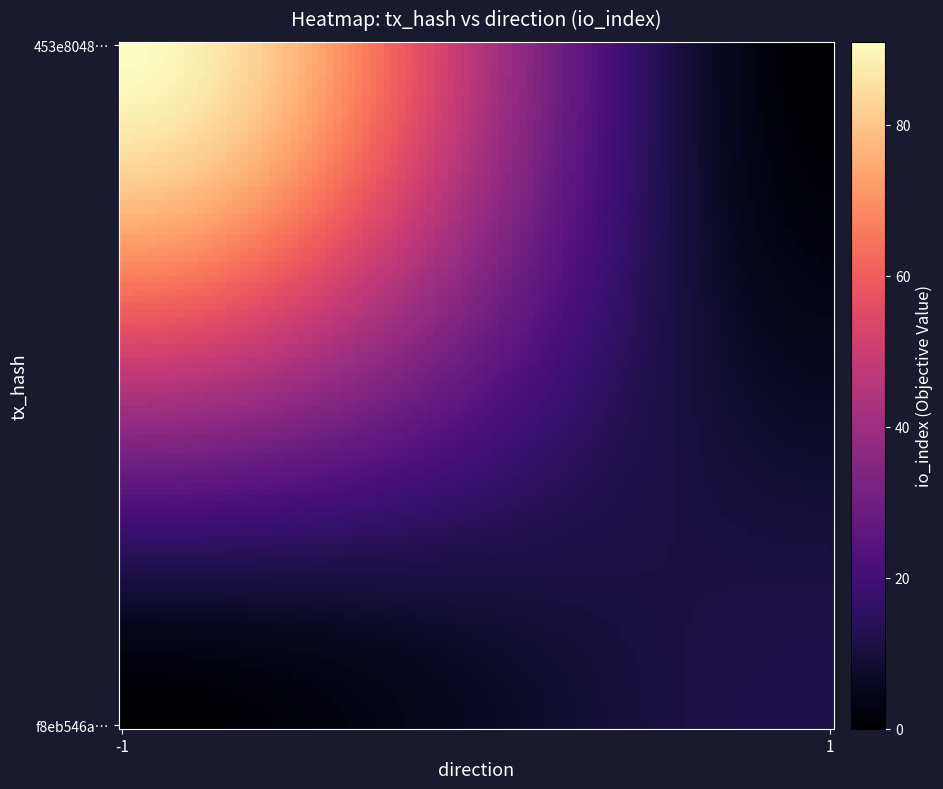

Rank the series by their maximum value, from lowest to highest.

f8eb546a1d67308990fef226398b9bc46b9ac23, 453e80487bec12fc2550eefc5ac4bf88bf0eee7